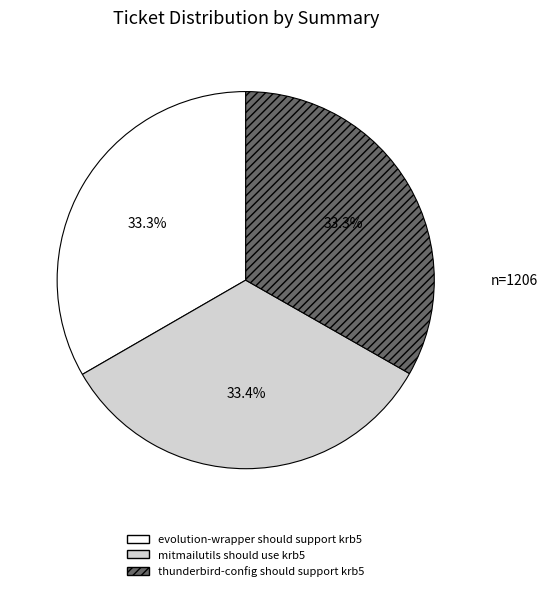

What is the total percentage of evolution-wrapper should support krb5 and thunderbird-config should support krb5?

66.6%